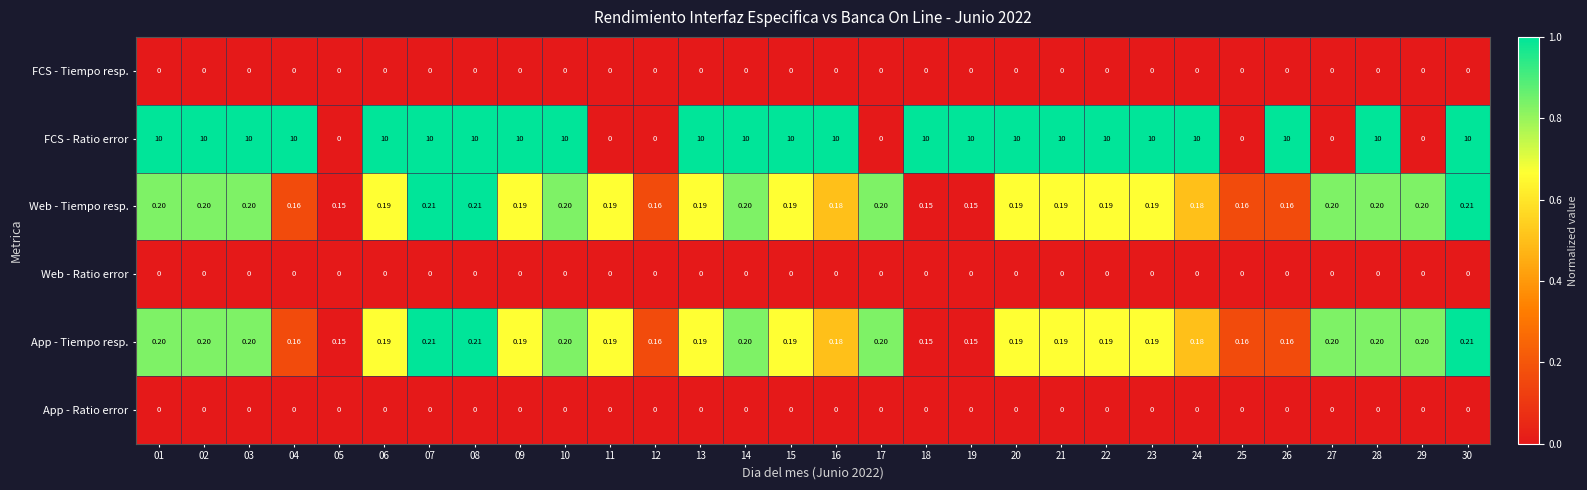

Which series has the widest spread of values?

FCS - Ratio error